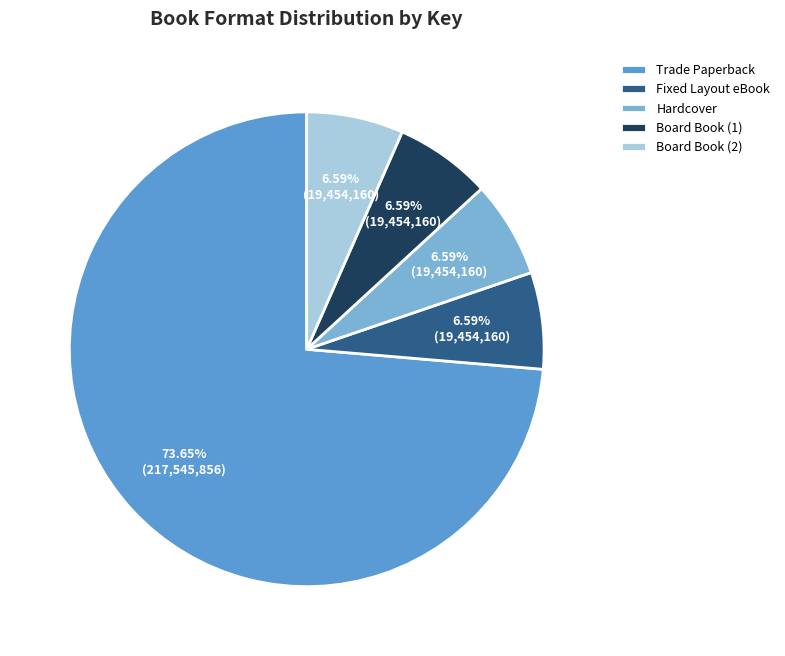

To the nearest percent, what portion does Board Book (1) represent?

7%